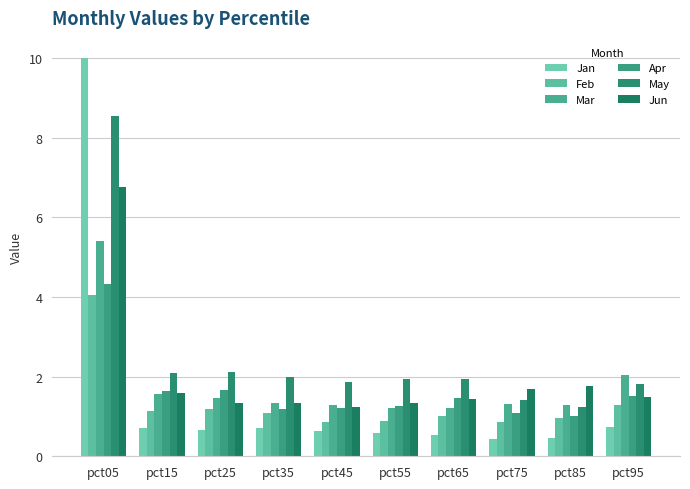

What is the value of the Feb bar at the 2nd from the left?

1.1